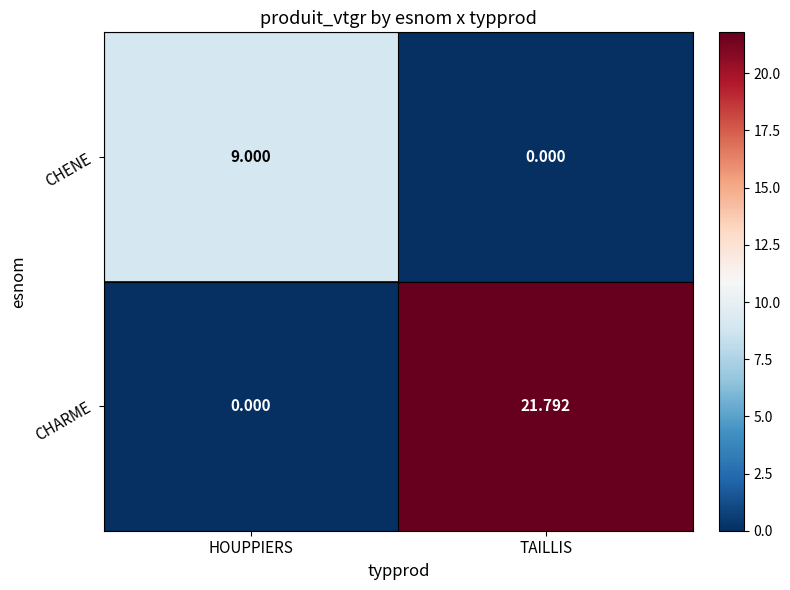

What is the difference between the highest and lowest values at TAILLIS?

21.8